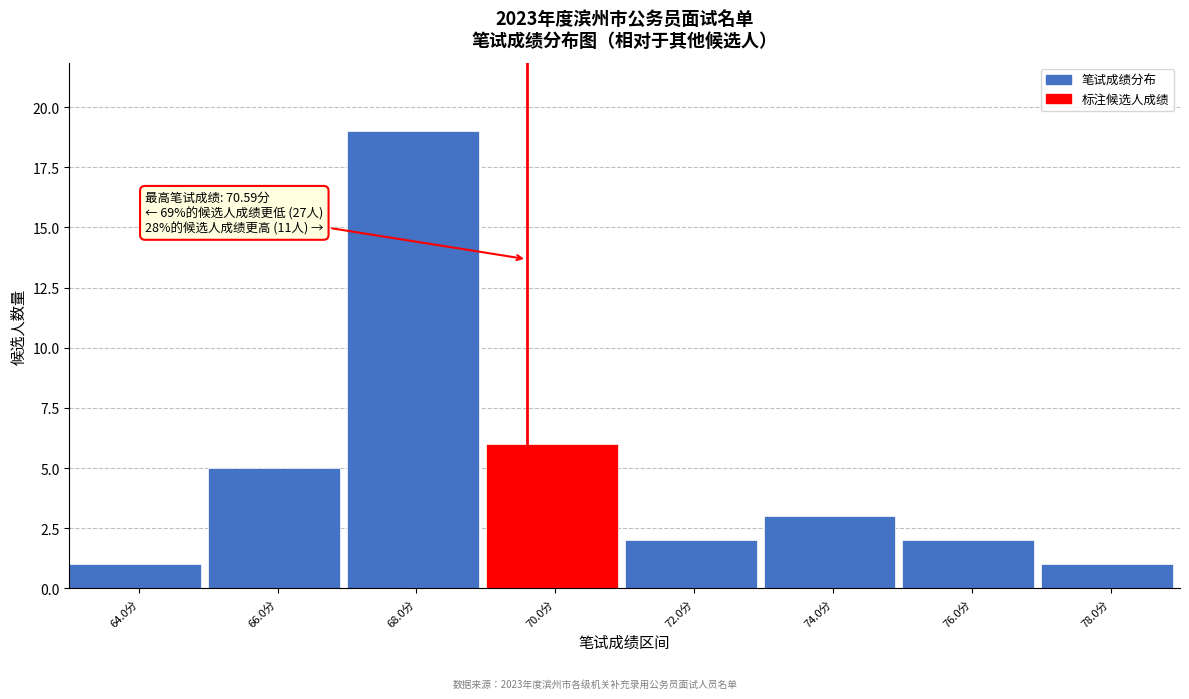

Reading left to right, transcribe all the data shown in this chart.

64.0分=1	66.0分=5	68.0分=19	70.0分=6	72.0分=2	74.0分=3	76.0分=2	78.0分=1